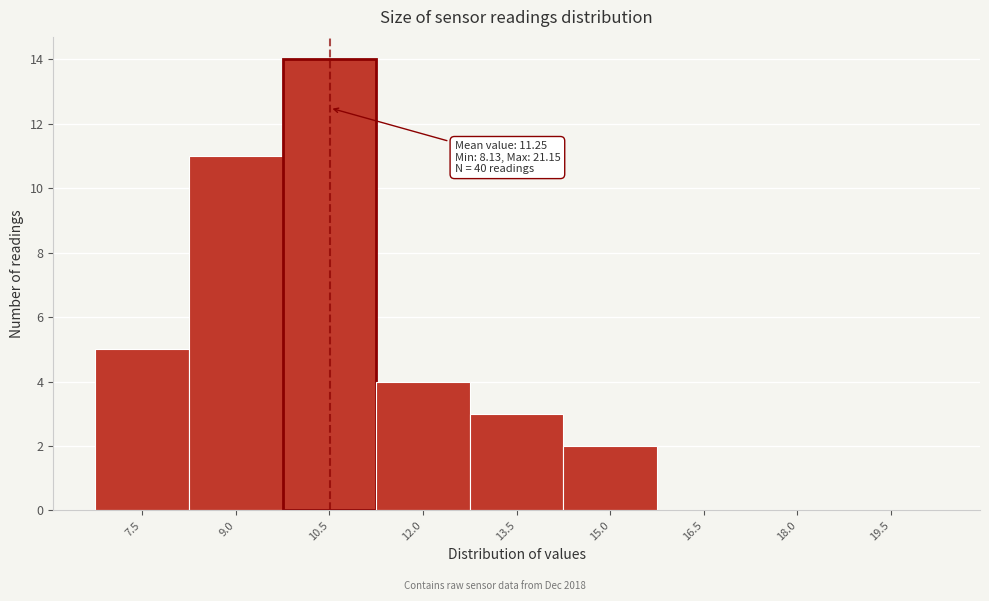

Reading left to right, what are all the values shown in this chart?

7.5=5	9.0=11	10.5=14	12.0=4	13.5=3	15.0=2	16.5=0	18.0=0	19.5=0